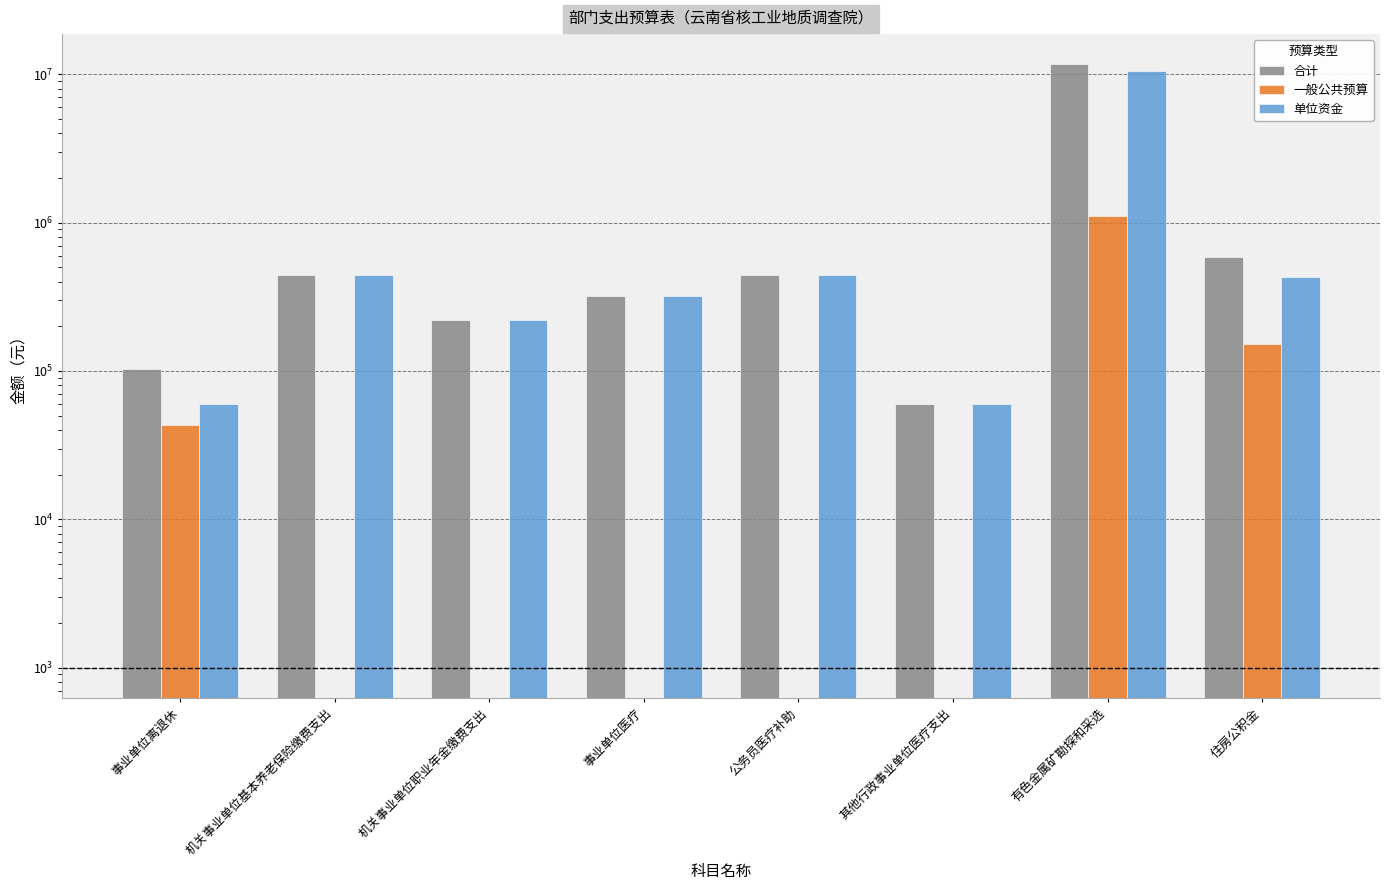

How many series are shown in this chart?

3